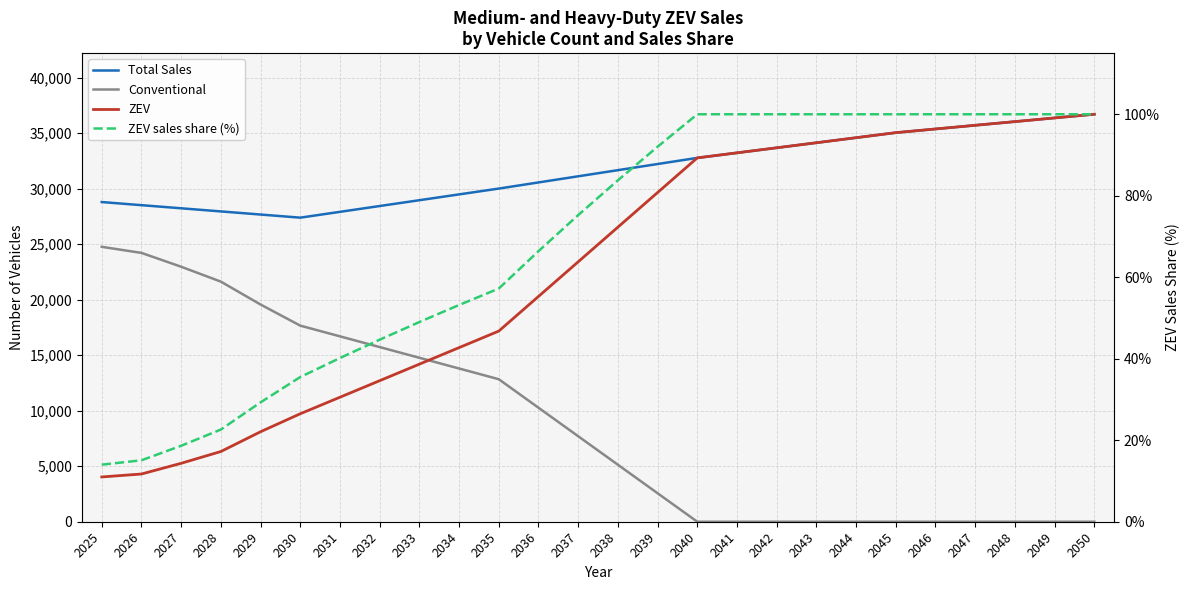

What is the average value of the Total Sales series?

31648.0